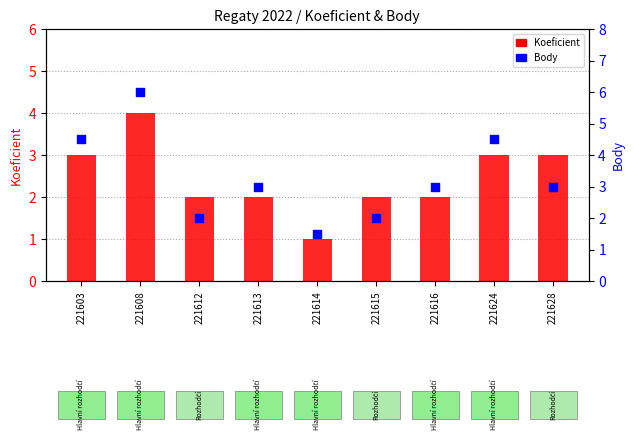

Which series reaches the minimum Y coordinate?

Koeficient